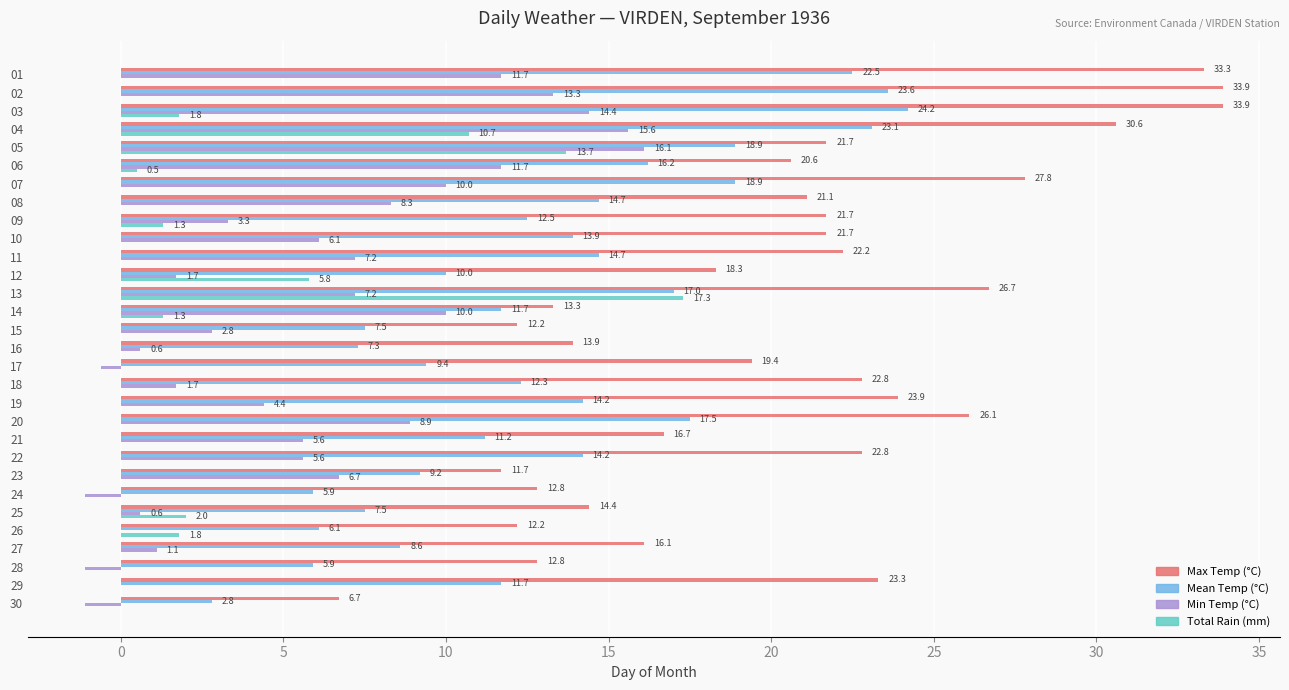

The Mean Temp (°C) series shows 12.4 at 15. True or false?

False